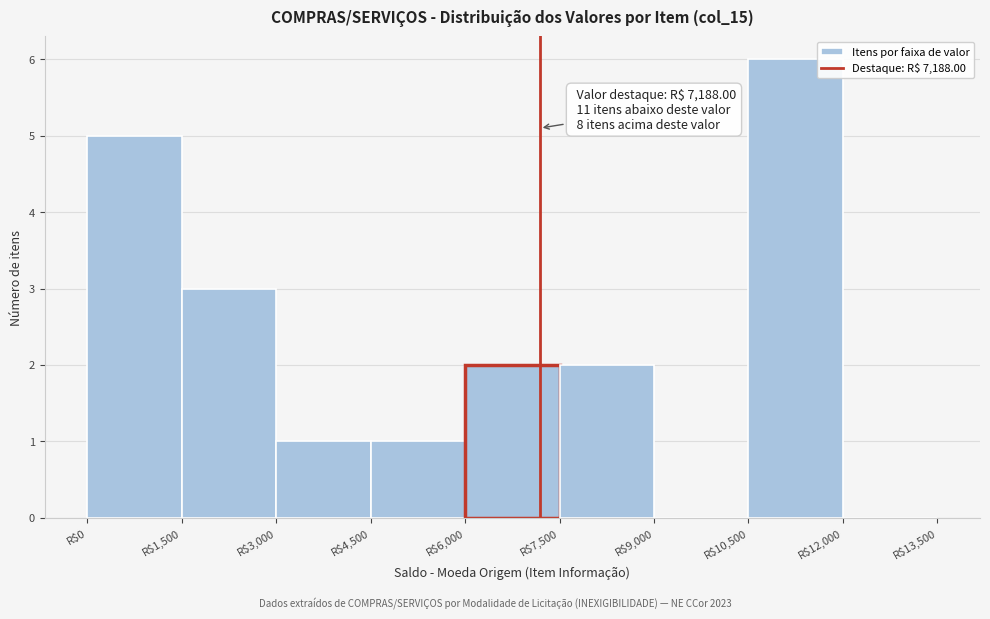

Over which range of the x-axis is the bar tallest?

10500 to 12000